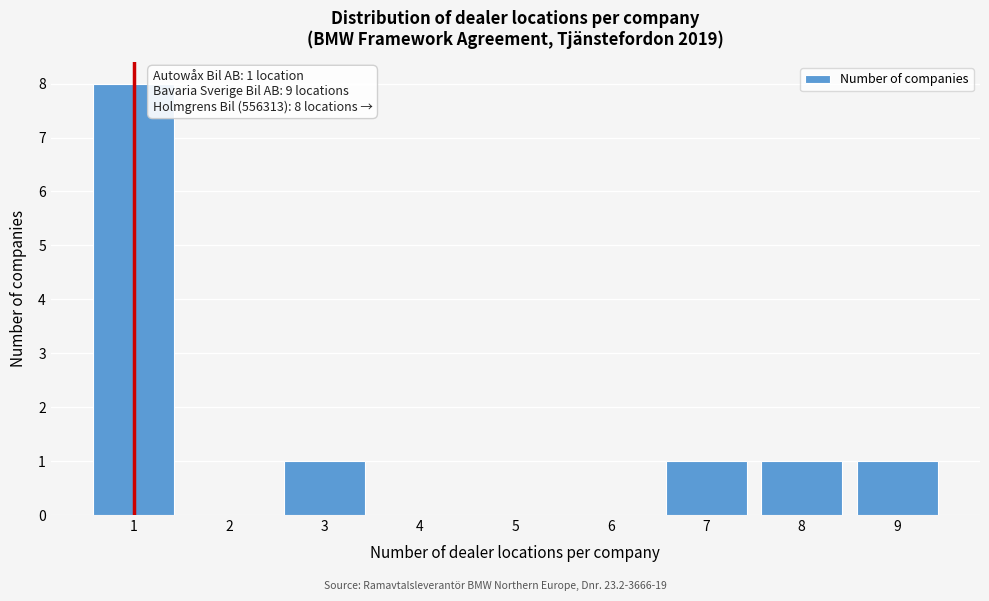

Reading right to left, what are all the values shown in this chart?

9=1	8=1	7=1	6=0	5=0	4=0	3=1	2=0	1=8